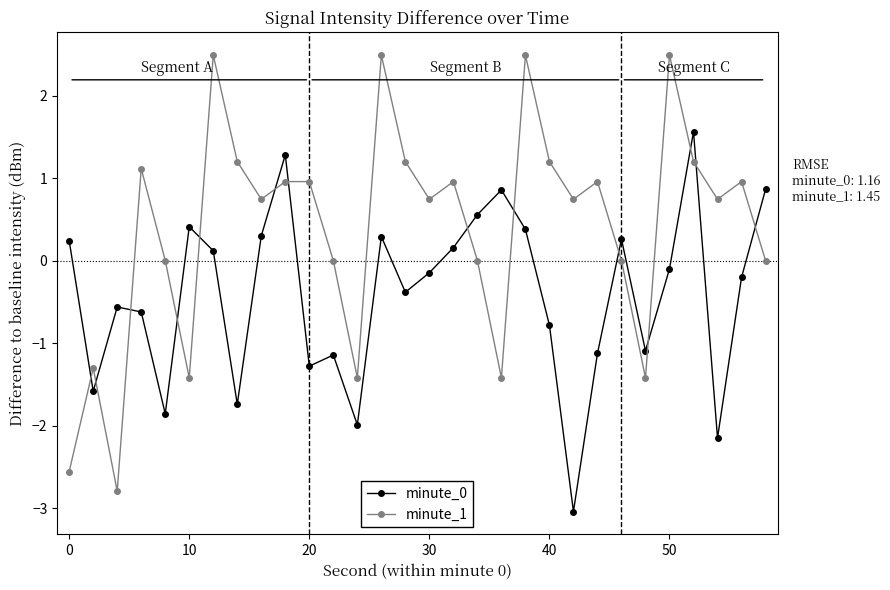

Which series has the largest range (max minus min)?

minute_1